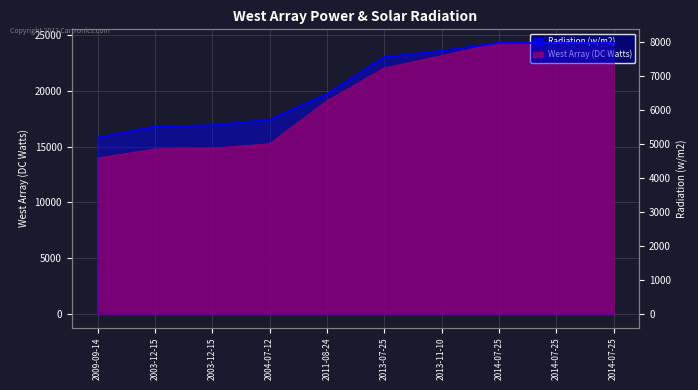

At how many categories does at least one series exceed 11703?

10